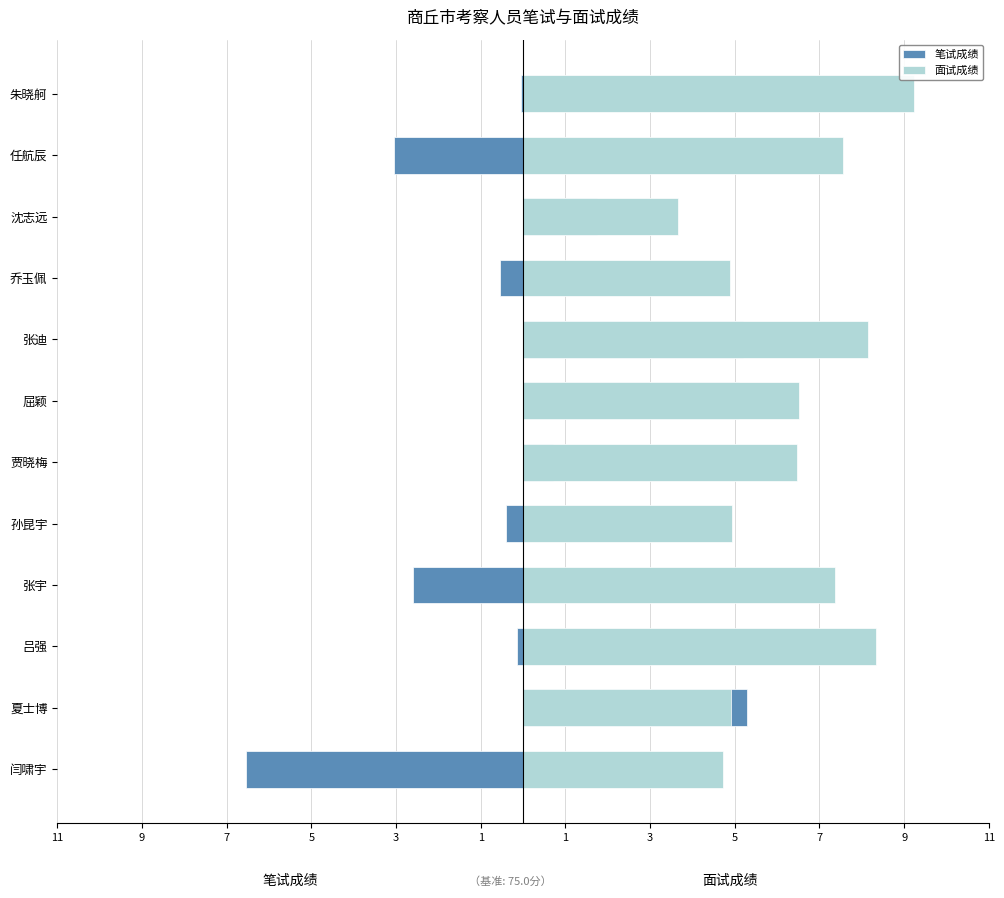

Is it true that 面试成绩 equals 10.4 at 贾晓梅?

False